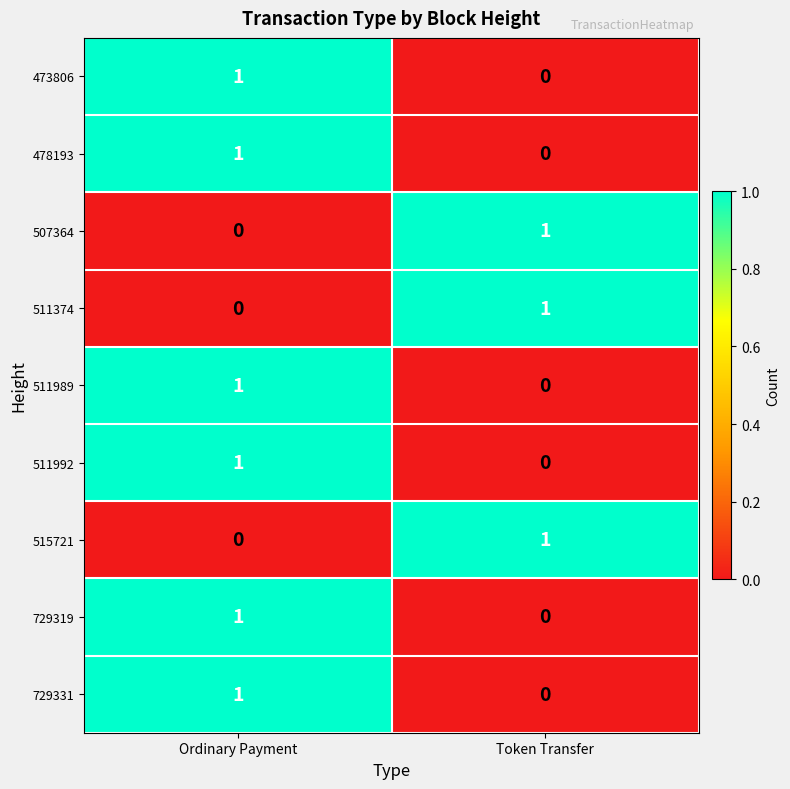

Rank the categories by 515721 value from lowest to highest.

Ordinary Payment, Token Transfer